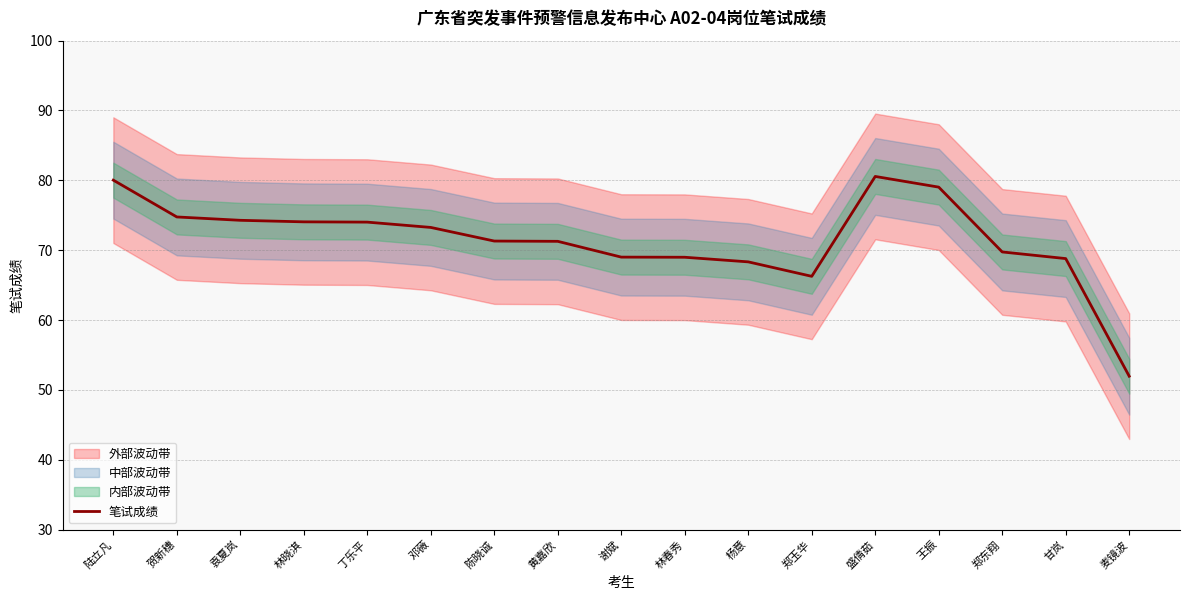

How many data points does each series have?

17